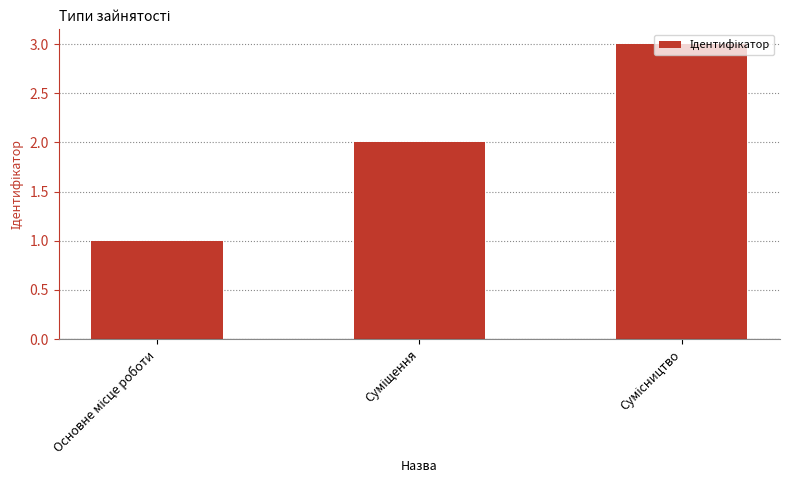

What is the value of the 3rd bar from the left?

3